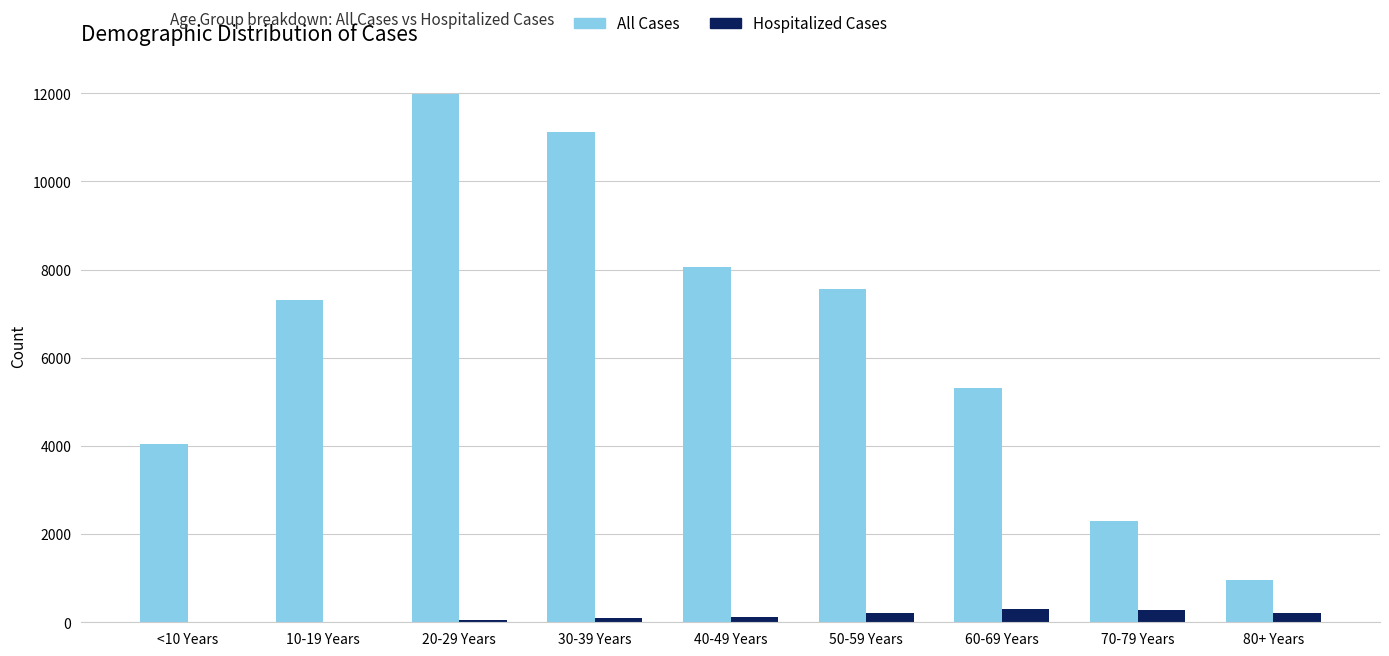

At which label is All Cases closest to 6467?

10-19 Years